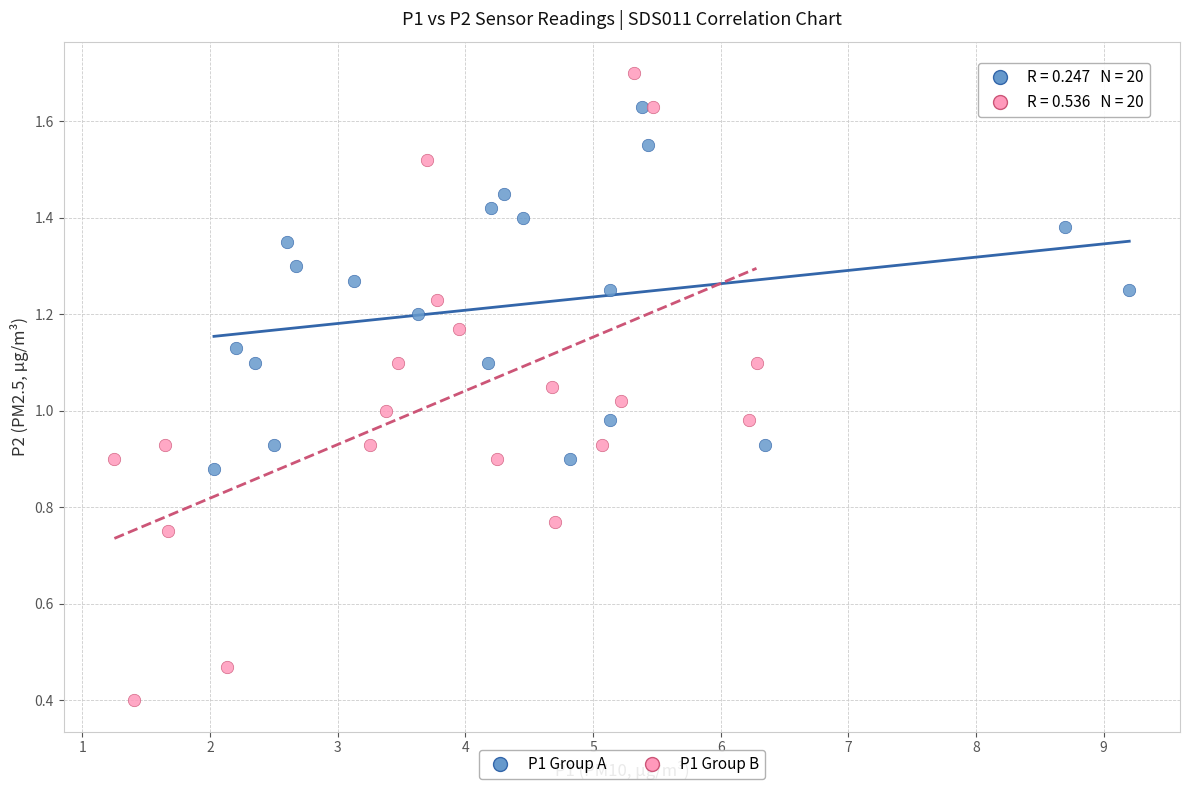

Which series reaches the maximum Y coordinate?

P1 Group B